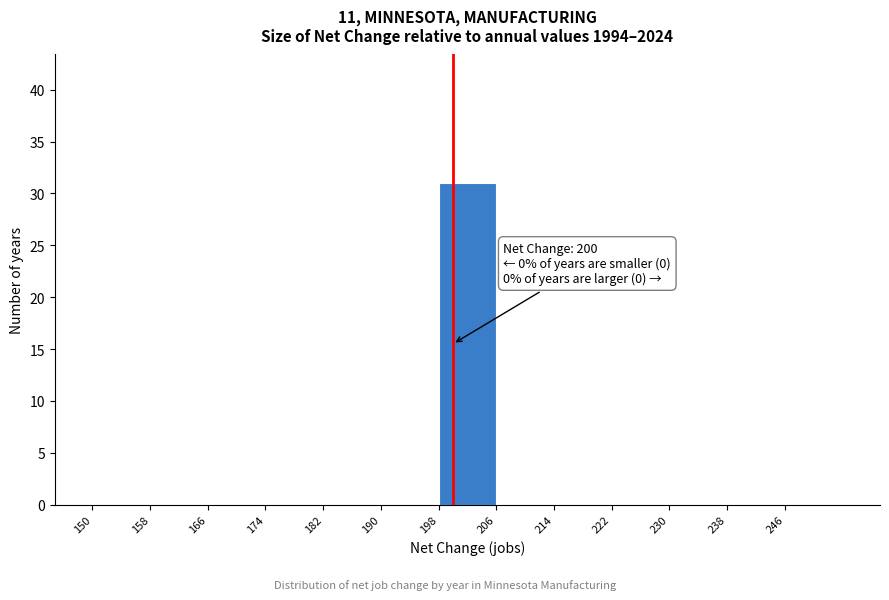

Which range on the x-axis has the tallest bar?

198 to 206